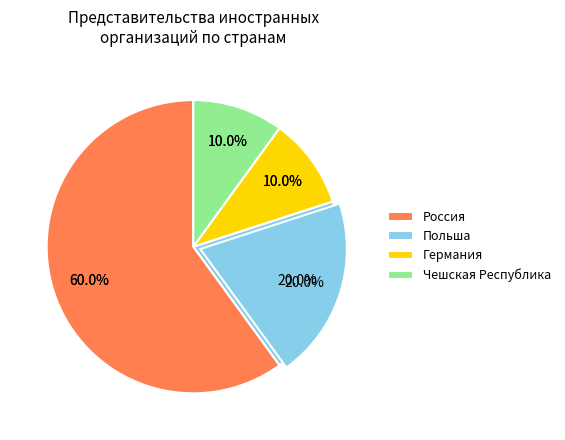

How many slices are in this pie chart?

3